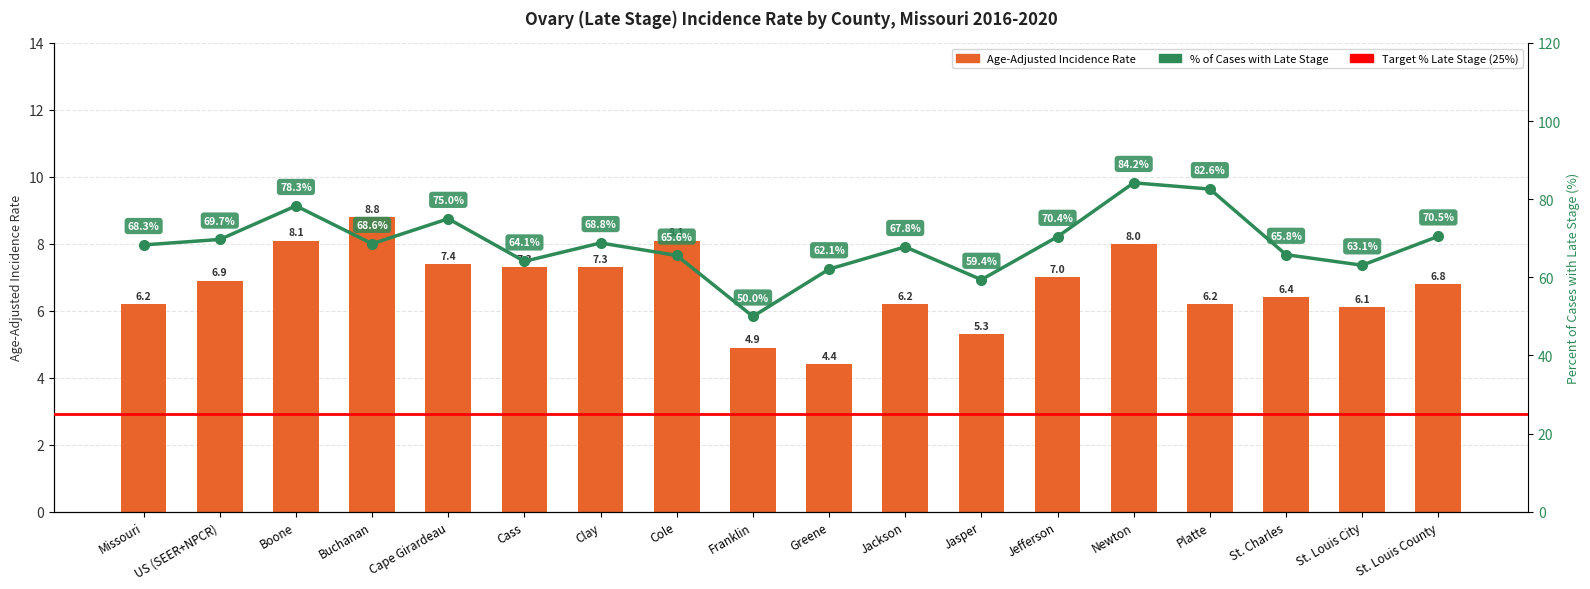

Reading left to right, transcribe all the data shown in this chart.

Age-Adjusted Incidence Rate: 6.2	6.9	8.1	8.8	7.4	7.3	7.3	8.1	4.9	4.4	6.2	5.3	7.0	8.0	6.2	6.4	6.1	6.8
Percent of Cases with Late Stage: 68.3	69.7	78.3	68.6	75.0	64.1	68.8	65.6	50.0	62.1	67.8	59.4	70.4	84.2	82.6	65.8	63.1	70.5